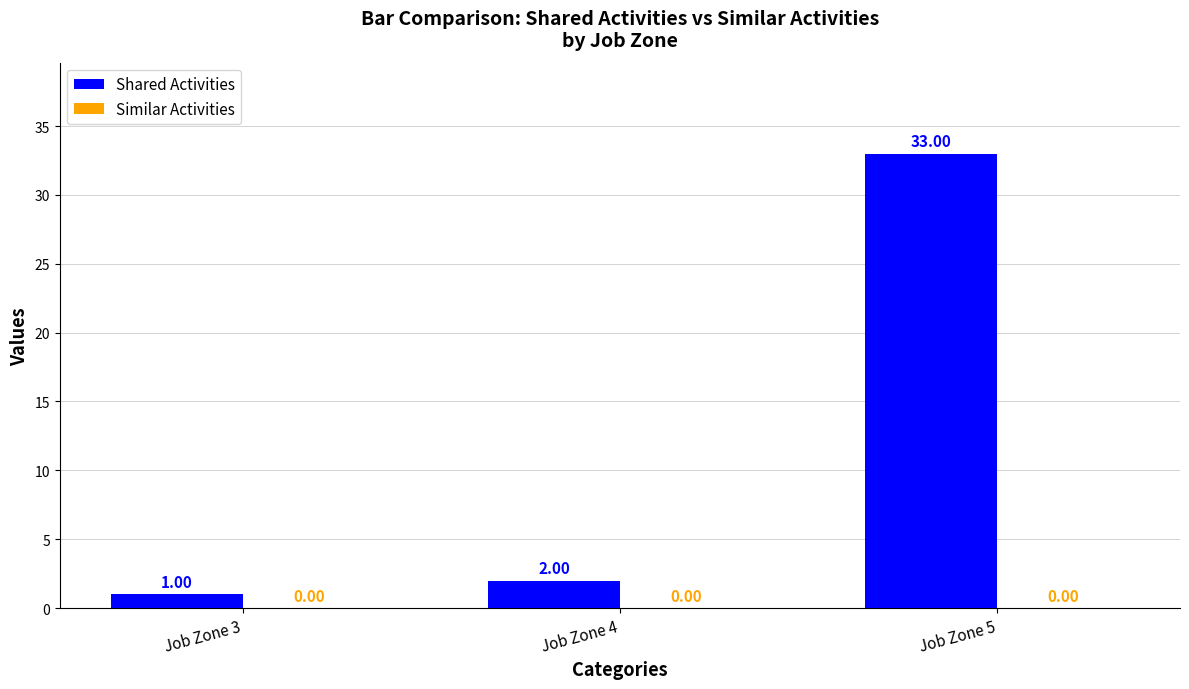

What is the greatest value displayed?

33